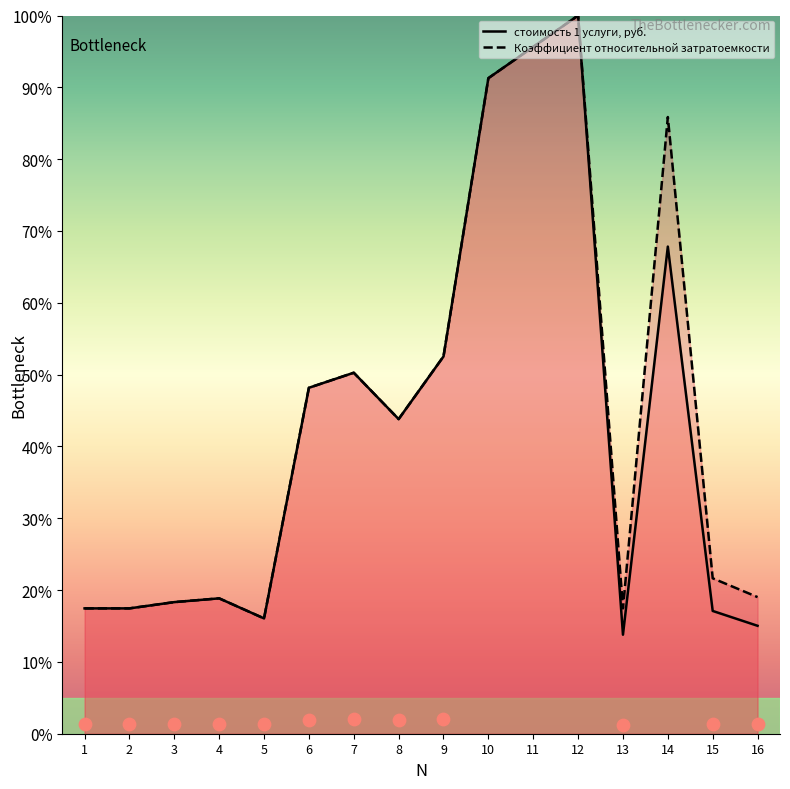

Is the value of Коэффициент относительной затратоемкости at 6 greater than the value of стоимость 1 услуги, руб. at 6?

Yes